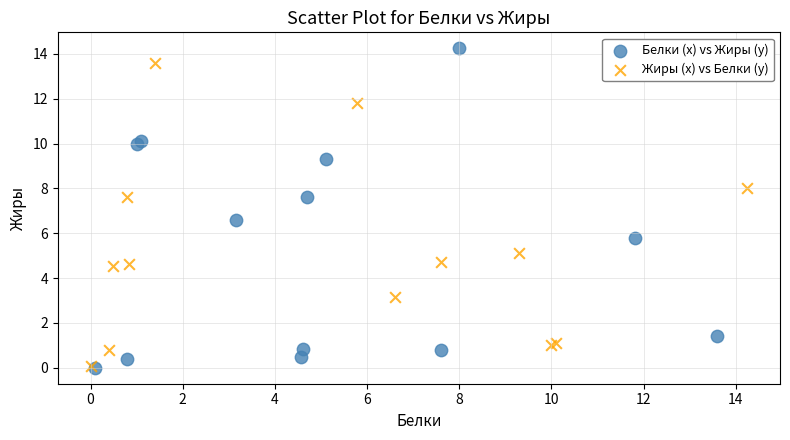

Which series has the largest Y range (max minus min)?

Белки (x) vs Жиры (y)